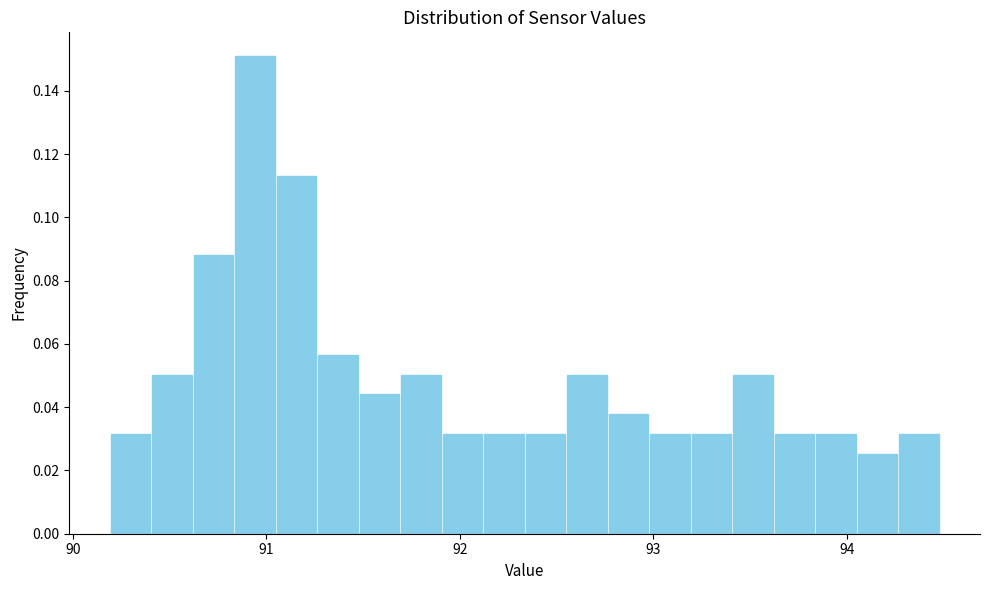

Read against the x-axis, roughly where is the centre of the tallest bar?

90.9